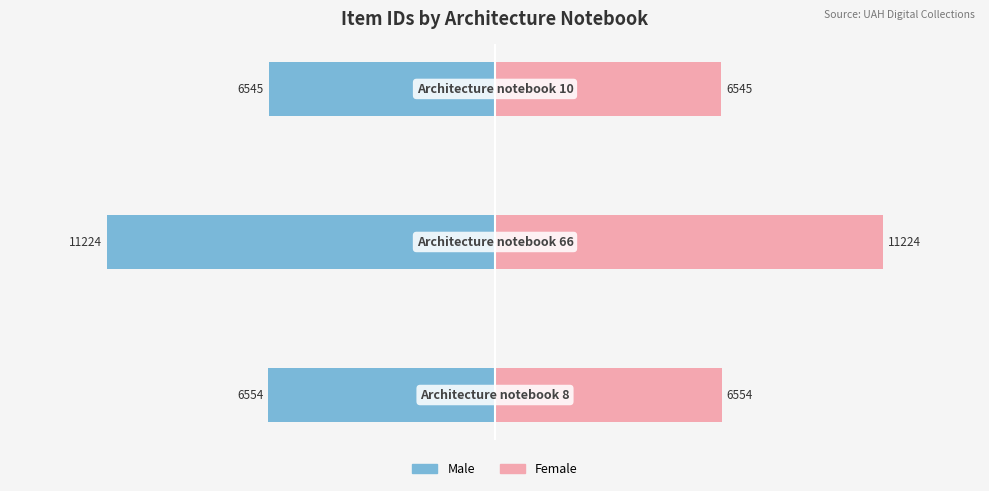

What are all the series names shown in the legend?

Male, Female